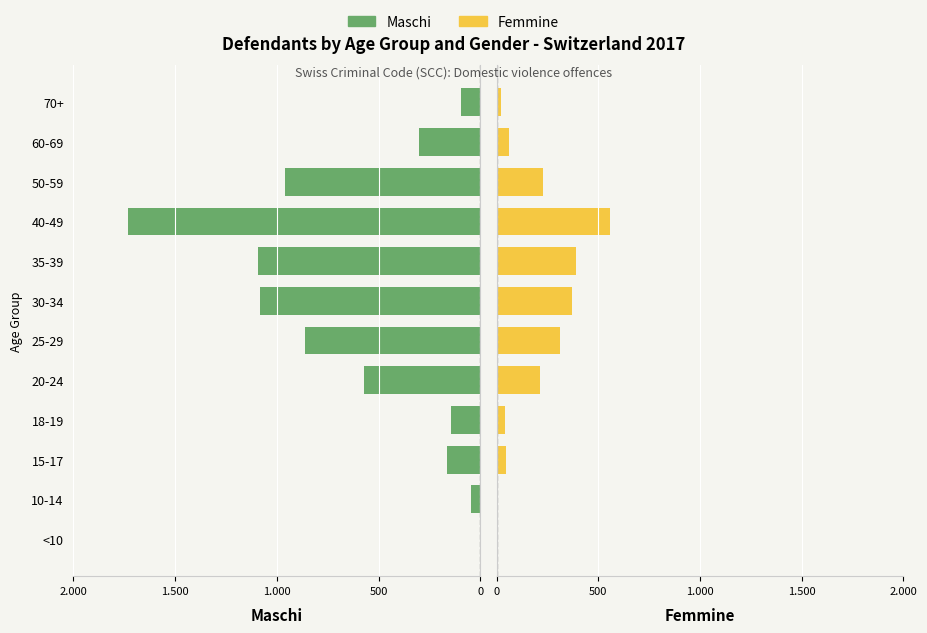

How many values in the Femmine series are below 214?

6